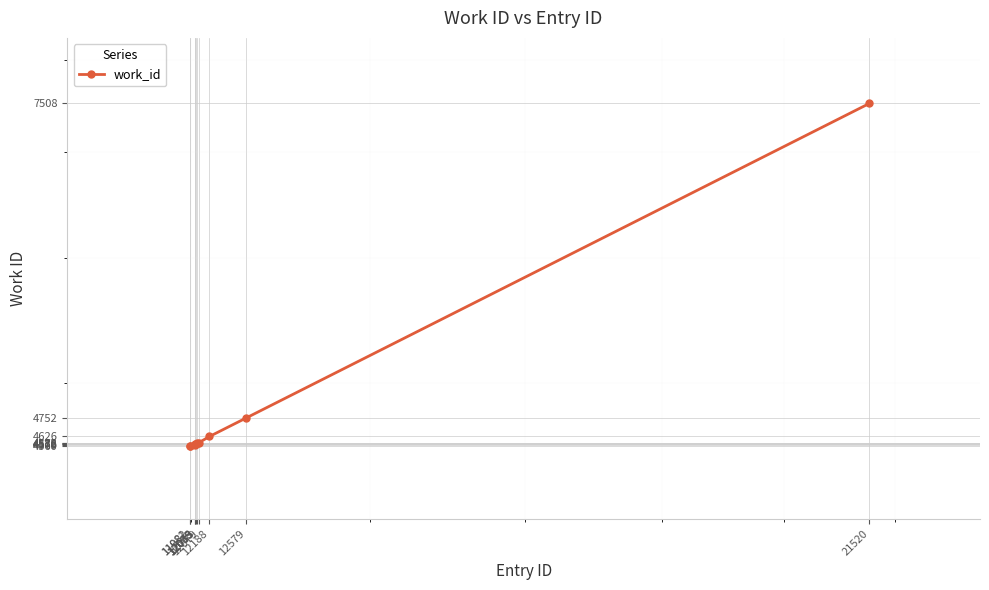

List the labels in order of value, smallest first.

11981, 11982, 12035, 12039, 12043, 12053, 12079, 12188, 12579, 21520